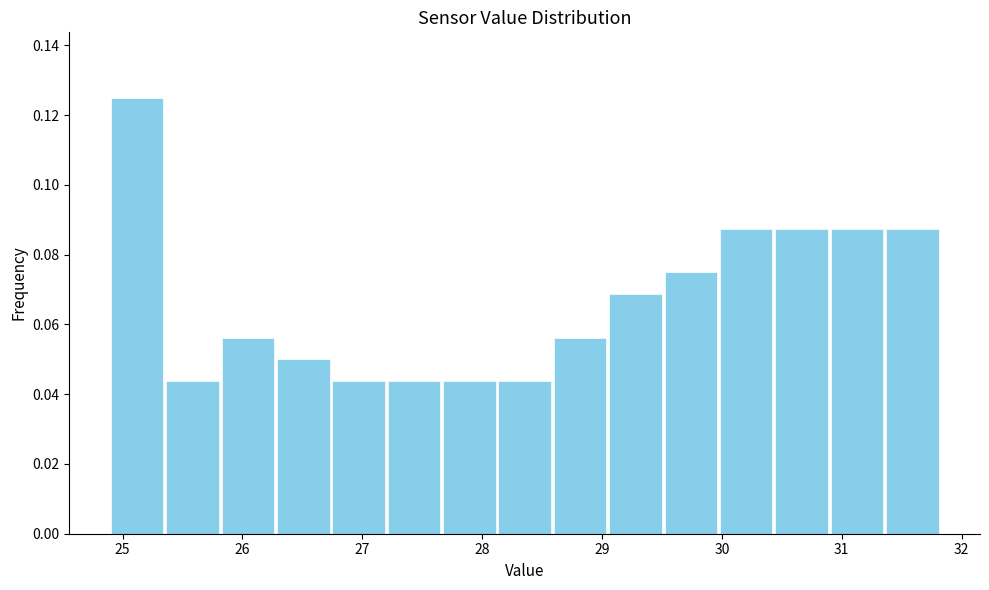

How tall is the bar that spans 24.9 to 25.4 on the x-axis? Neither the bar edges nor the heights are printed on the chart, so give them approximately, as read against the axes.

0.126